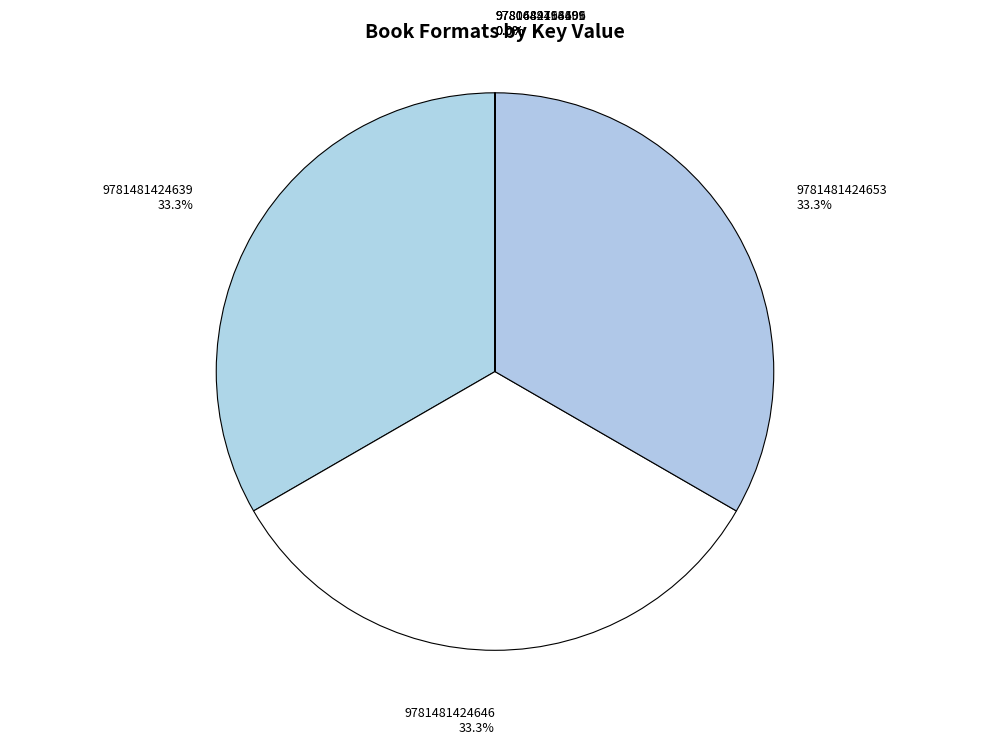

To the nearest percent, what is the average slice percentage?

17%